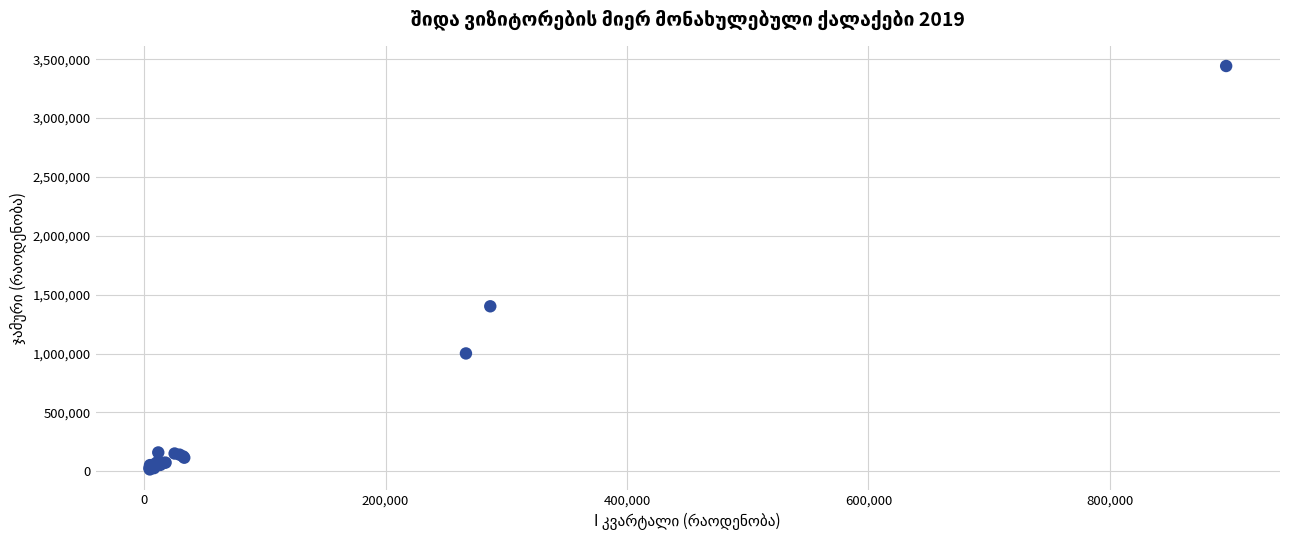

What Y value in the scatter plot is closest to 1729395?

1401766